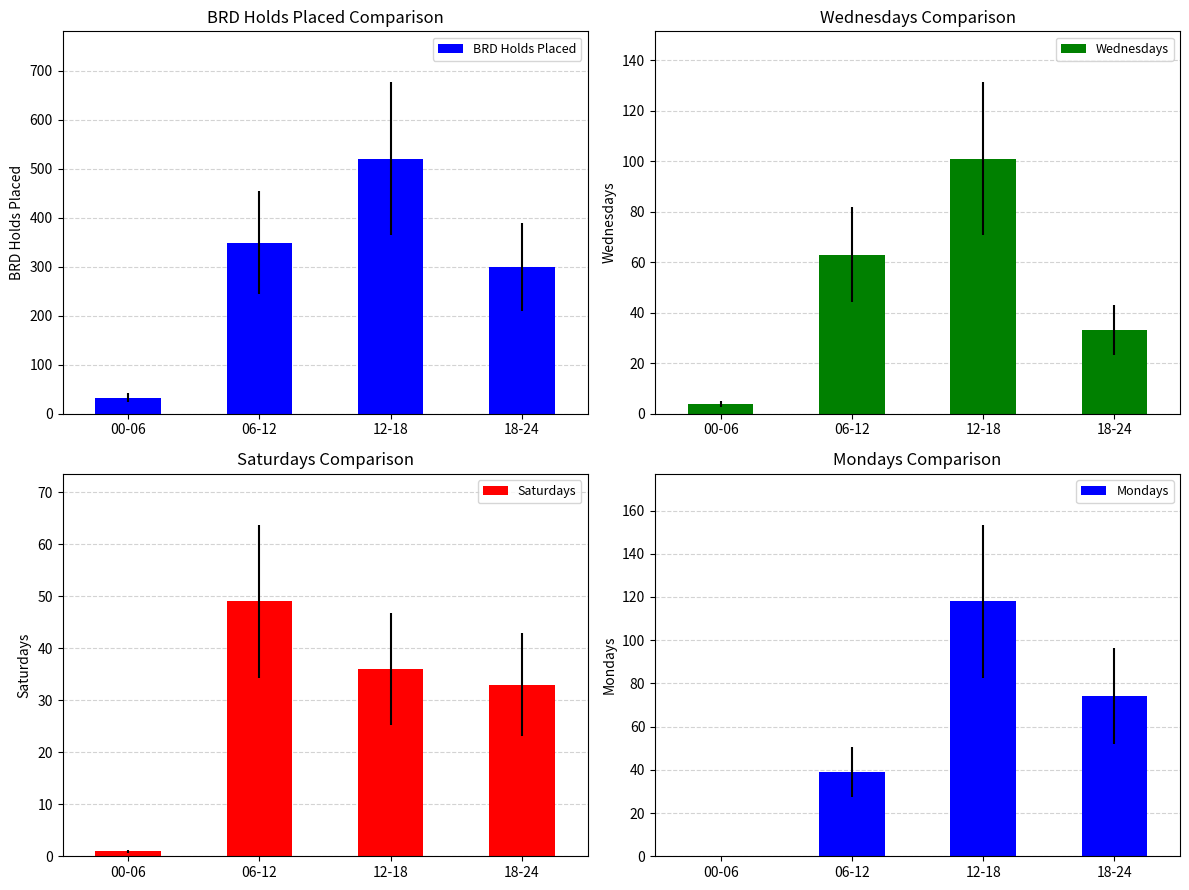

Does the chart contain any negative values?

No